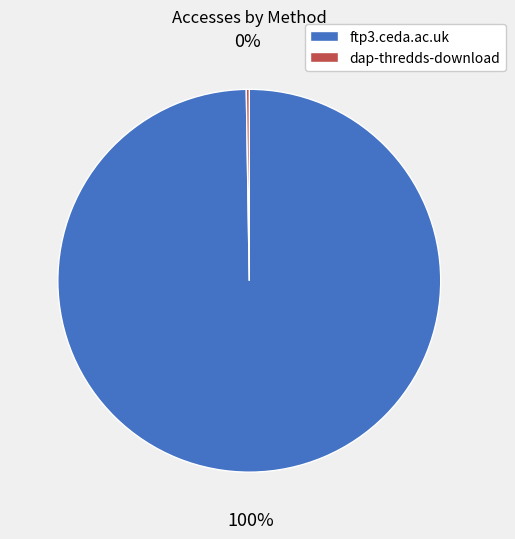

To the nearest percent, what portion does ftp3.ceda.ac.uk represent?

100%